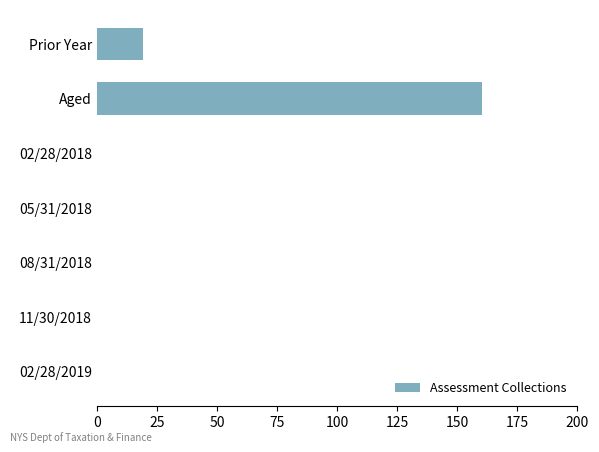

Reading bottom to top, list all the values displayed in this chart.

02/28/2019=0.0	11/30/2018=0.0	08/31/2018=0.0	05/31/2018=0.0	02/28/2018=0.0	Aged=160.3	Prior Year=19.0